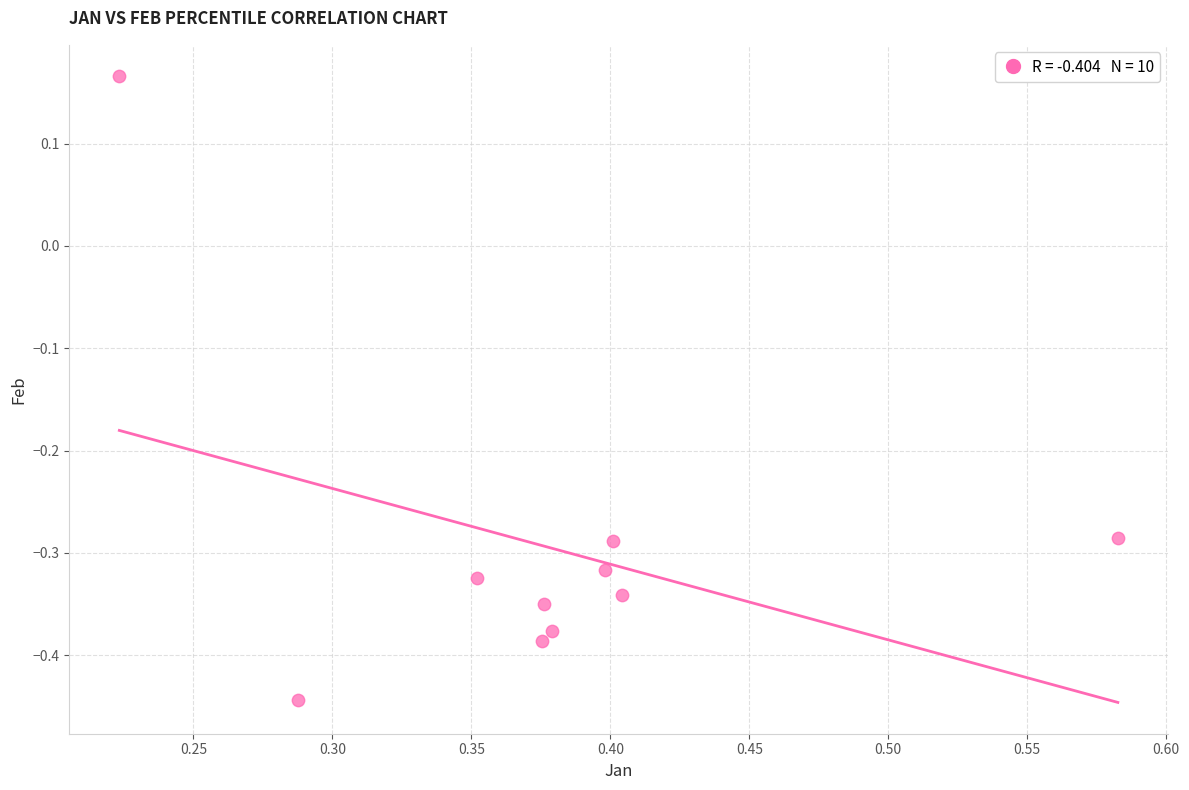

What is the range of X values (max minus min)?

0.4